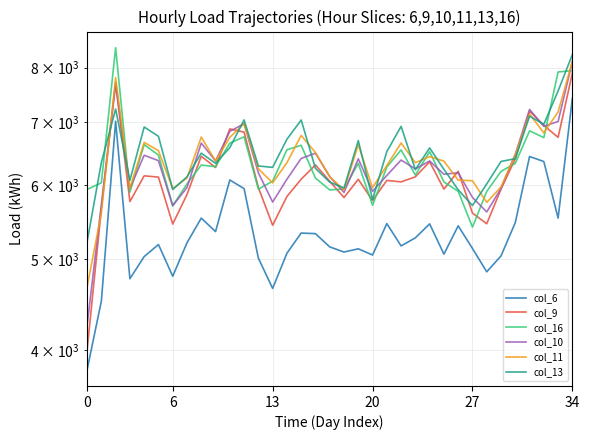

True or false: col_11 and col_9 cross at least once.

True